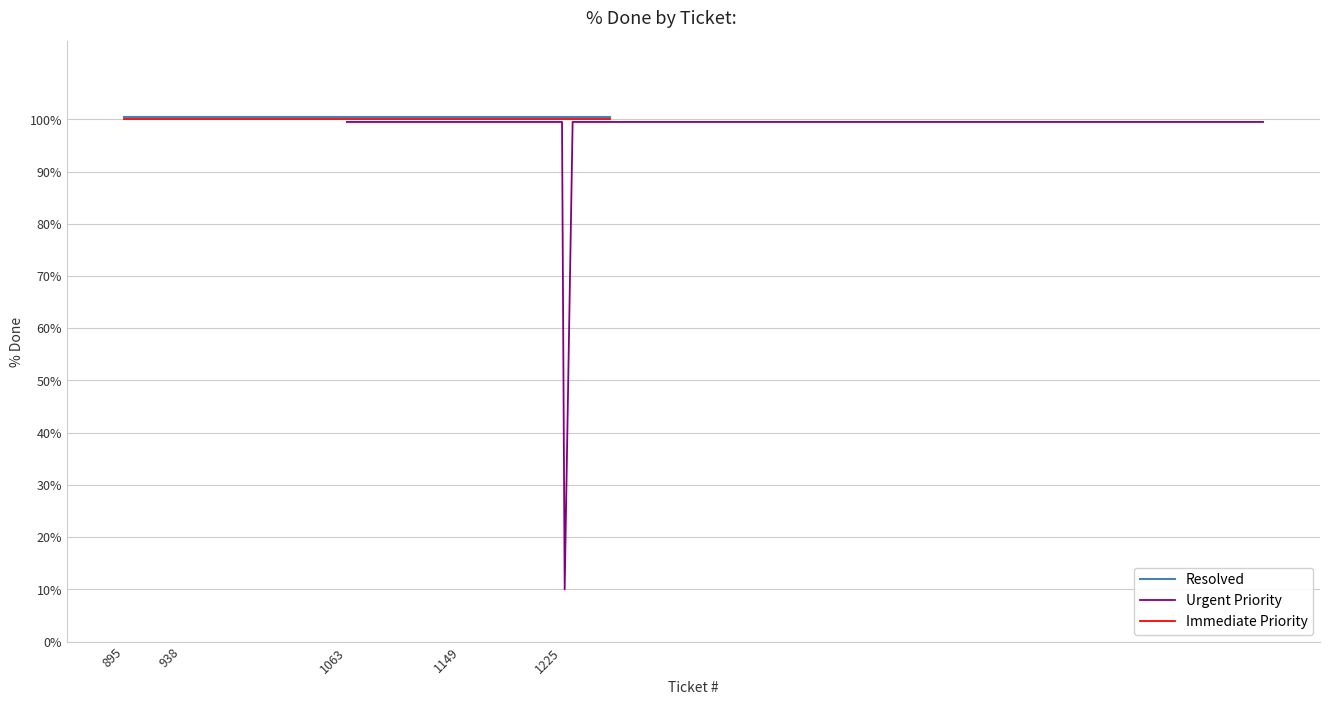

How many data points in Urgent Priority are above 99?

19